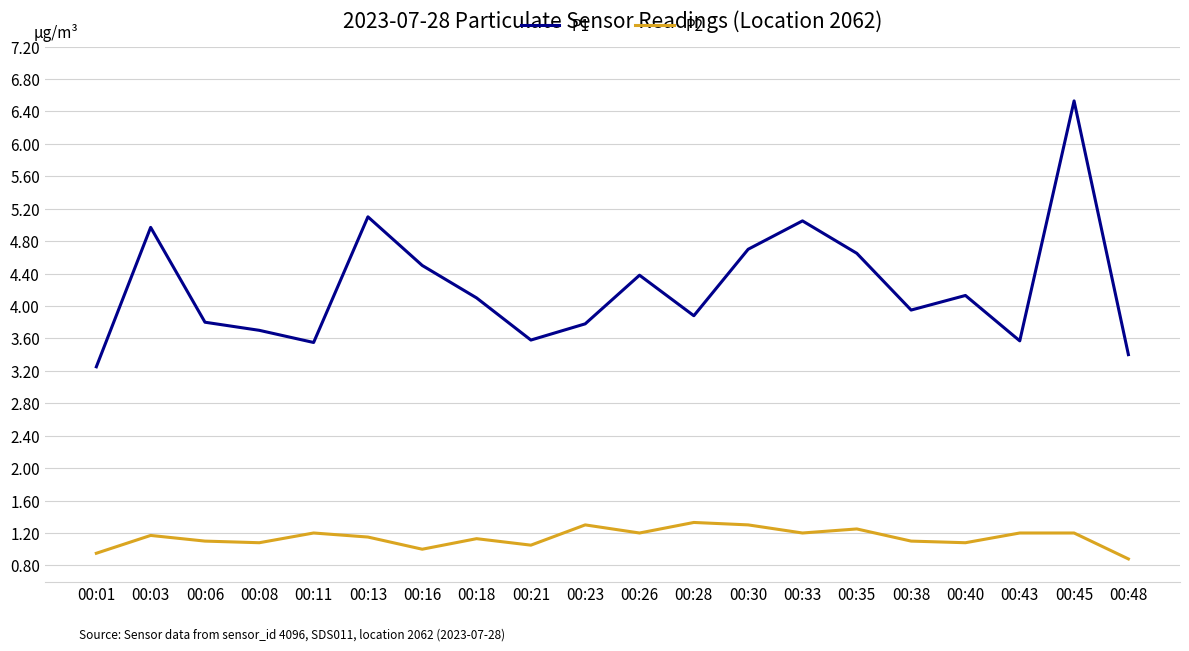

At 00:33, list the series in order from smallest to largest.

P2, P1